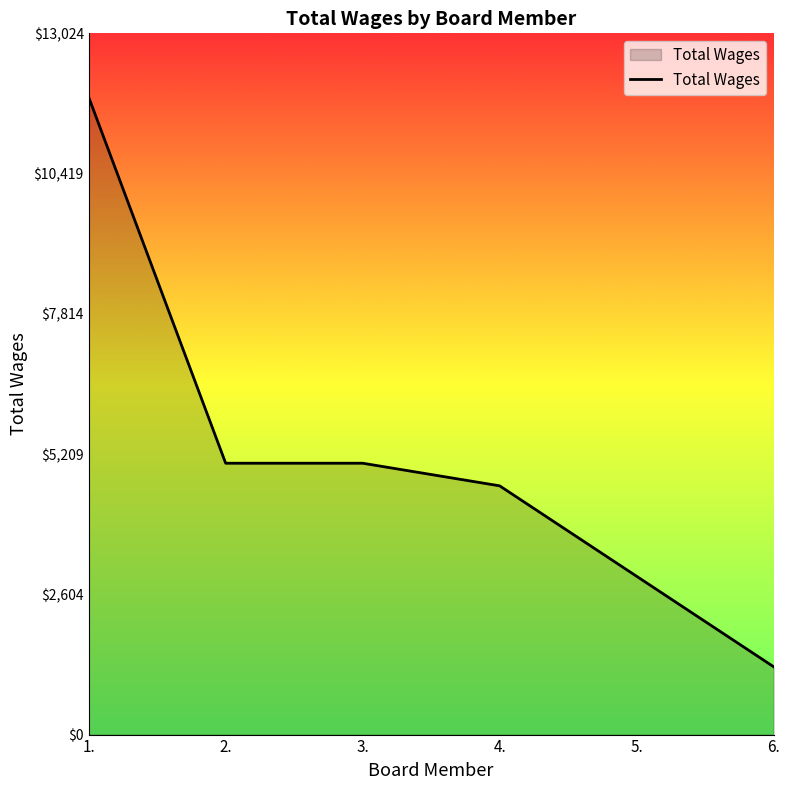

True or false: there are more than 1 points higher than both neighbors.

False